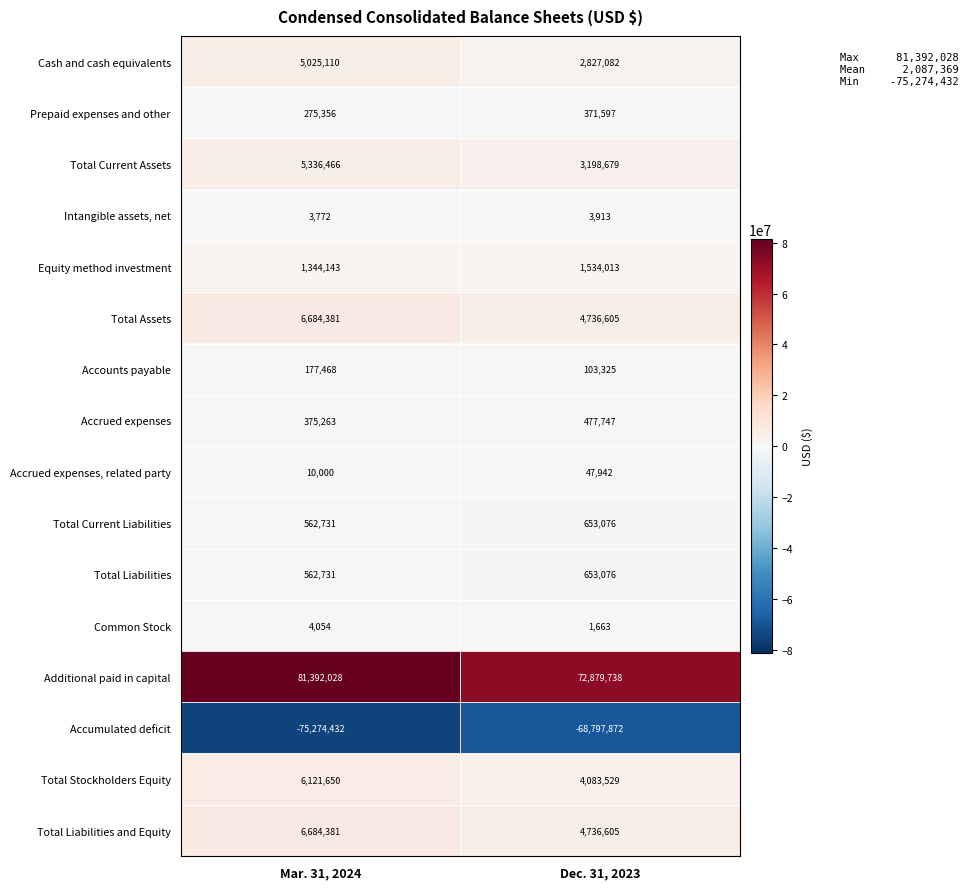

Which series has the largest total across all categories?

Additional paid in capital